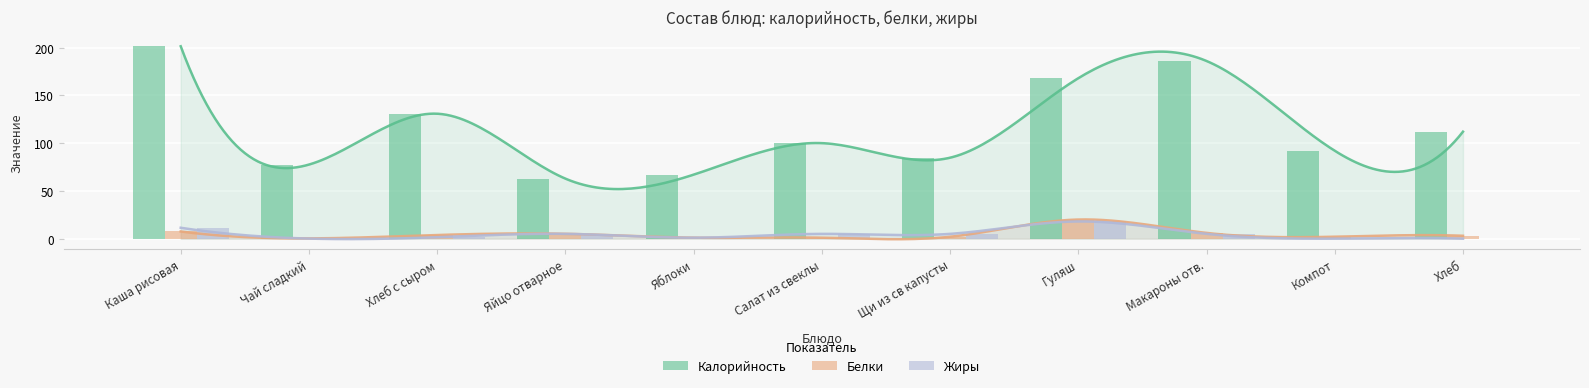

What is the sum of all Жиры values?

52.0